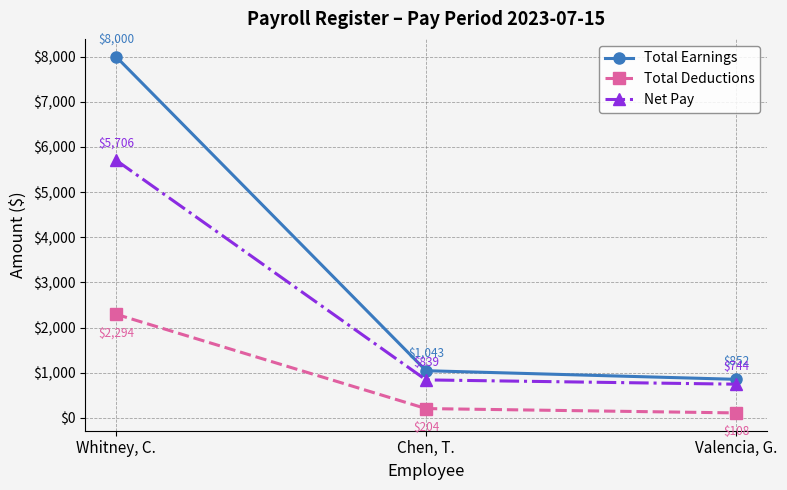

Rank the categories by Total Deductions value from lowest to highest.

Valencia, G., Chen, T., Whitney, C.